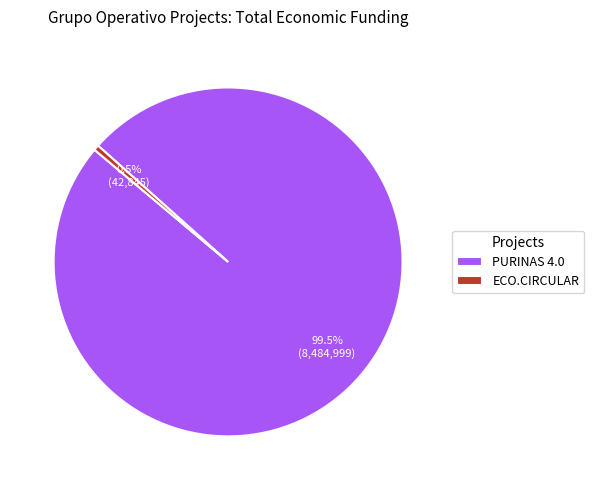

Count the number of slices in the pie.

2